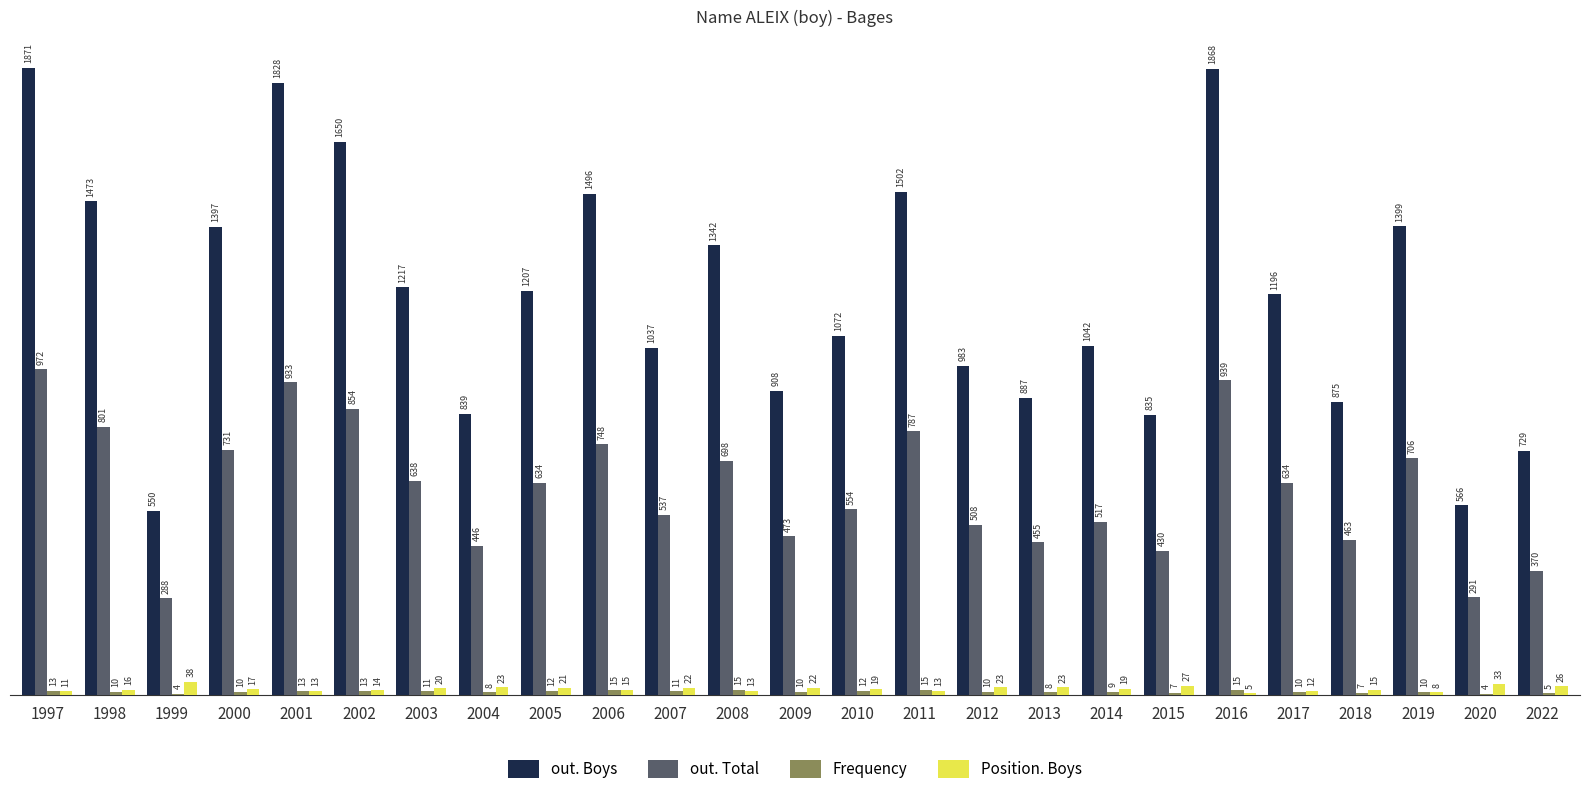

At which category is the sum across all series the highest?

1997